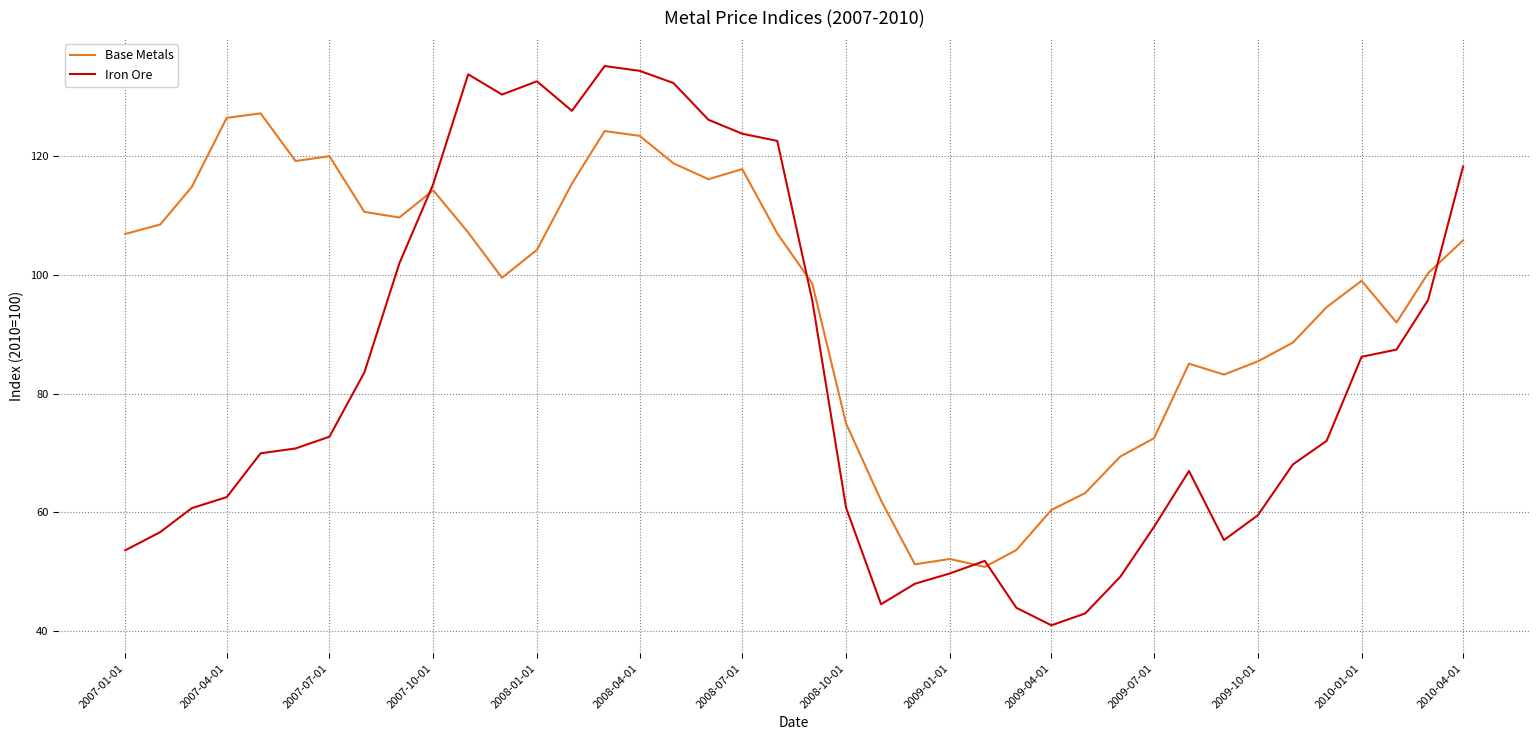

Which series has the largest total across all categories?

Base Metals